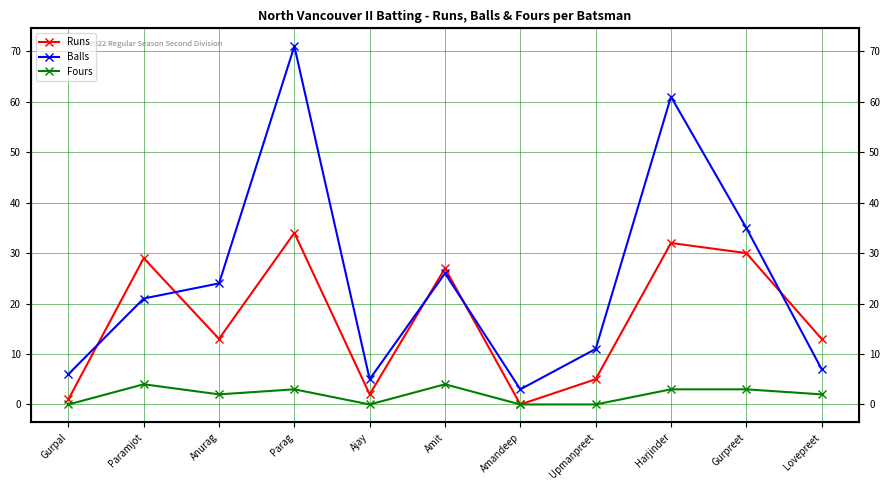

The value of Balls at Harjinder is 100. True or false?

False